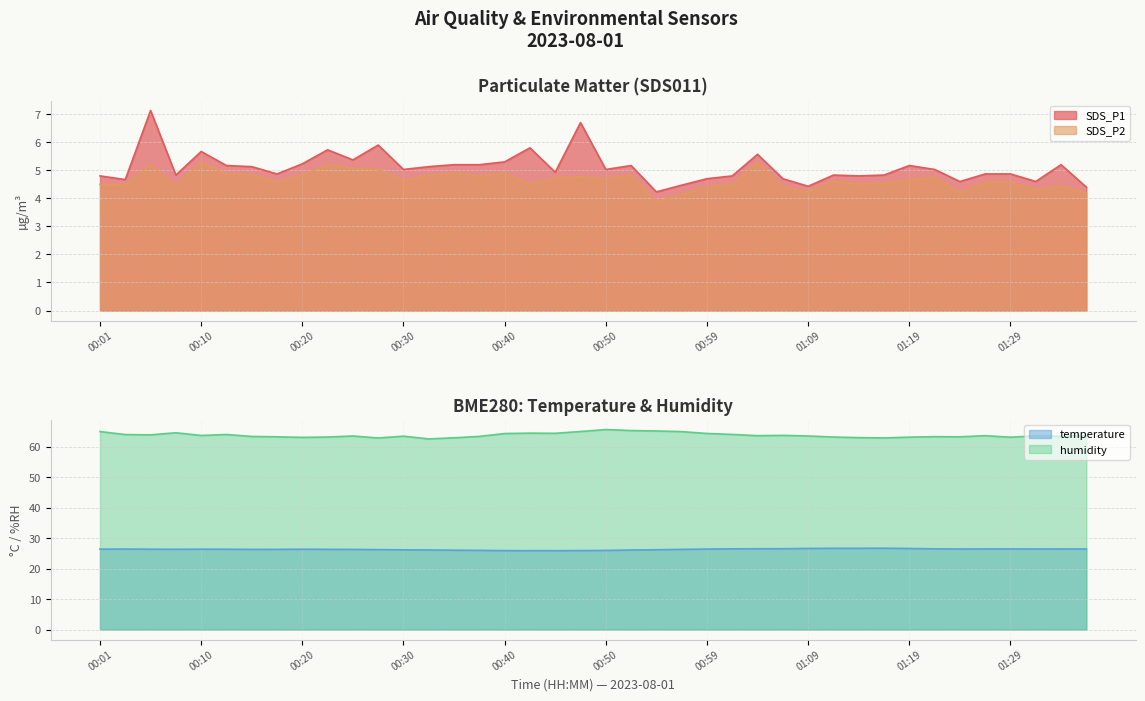

Between 00:52 and 01:31, which series saw the biggest shift?

BME280_humidity